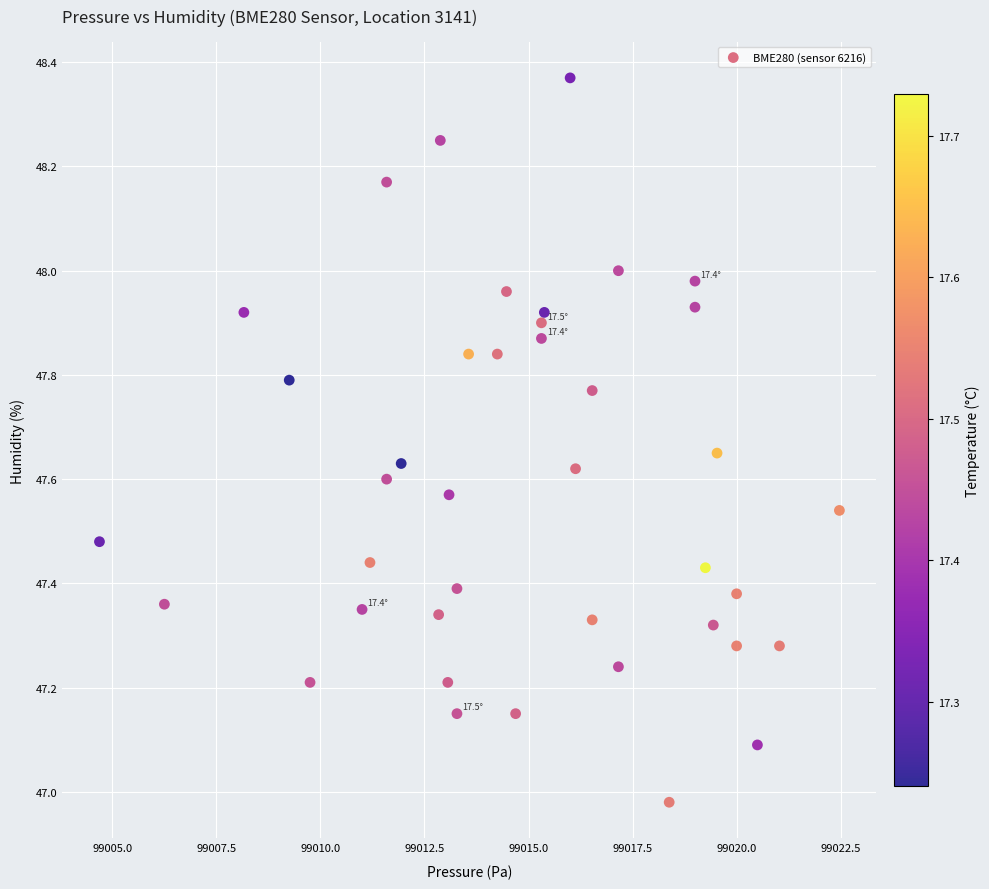

What is the range of X values (max minus min)?

17.8